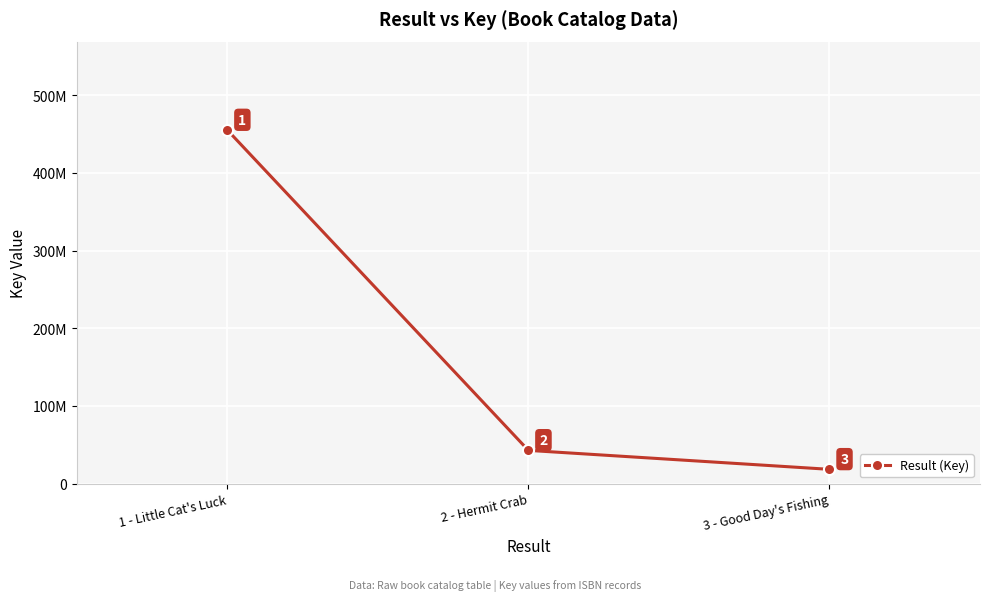

What is the smallest value displayed?

18342416